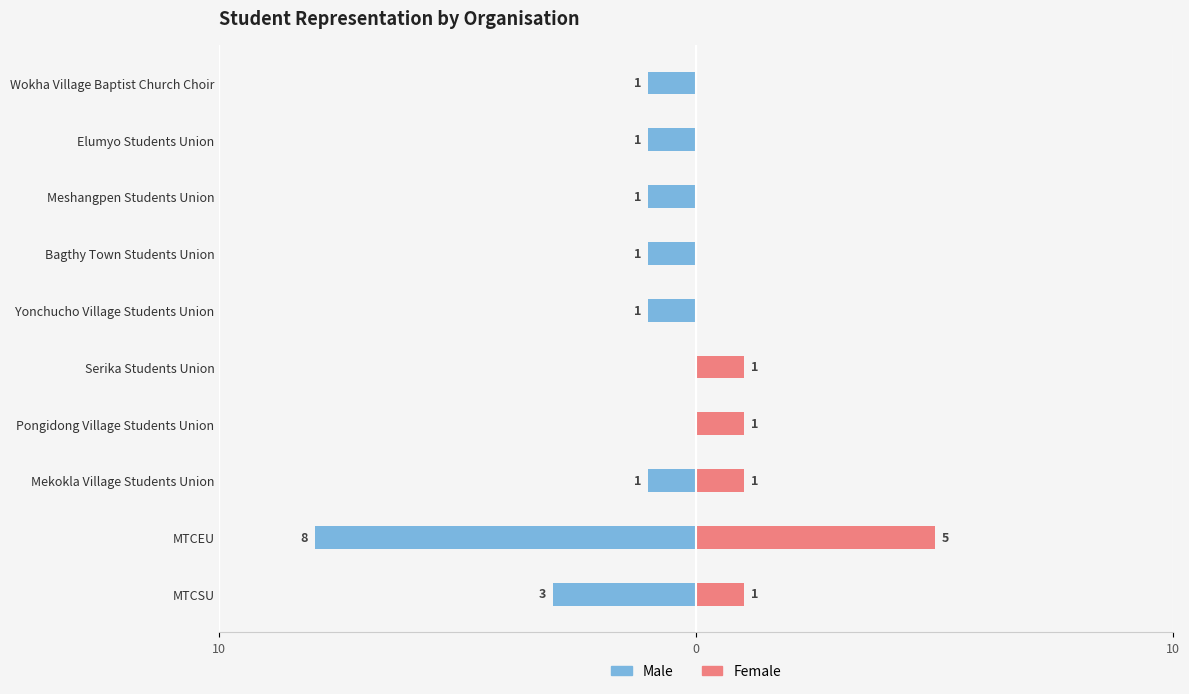

What is the difference between the maximum and minimum values in the Male series?

8